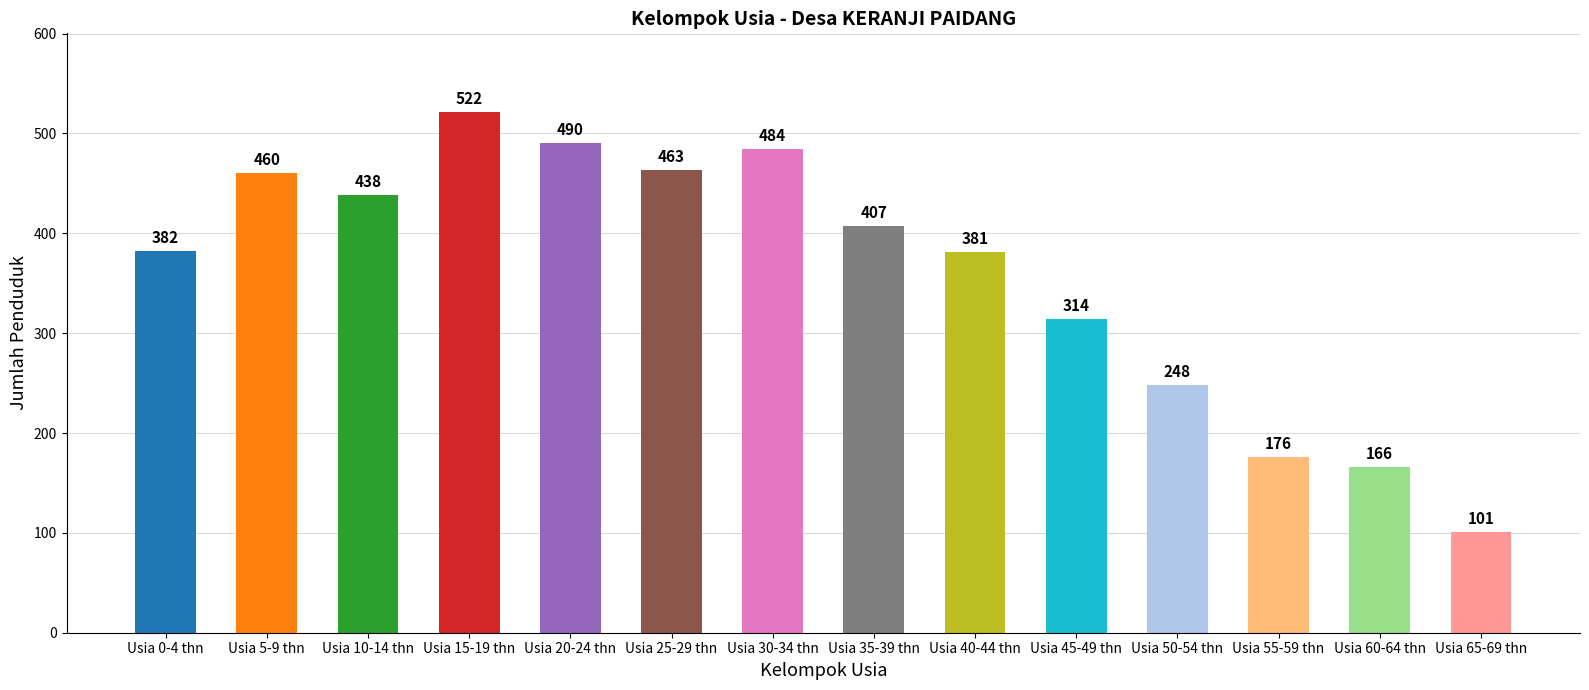

How many values are below 407?

7